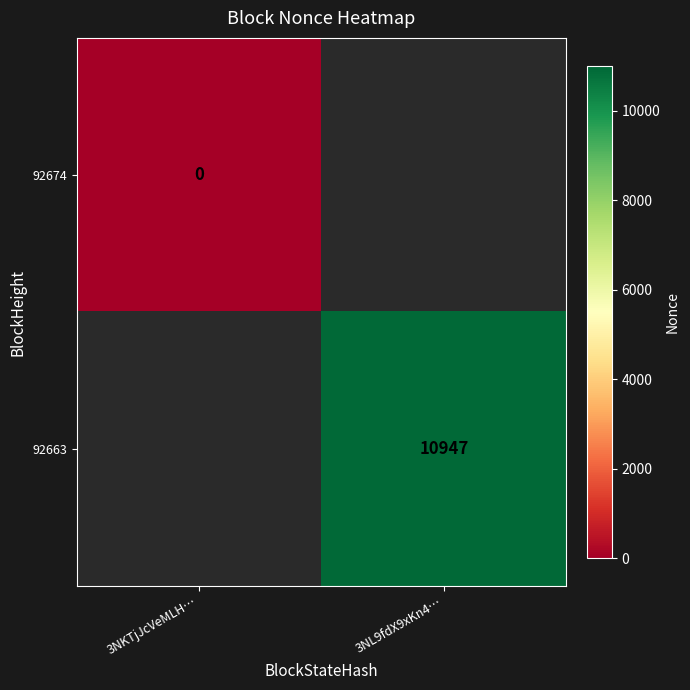

True or false: 92663 has a value of 16767.5 at 3NL9fdX9xKn4….

False